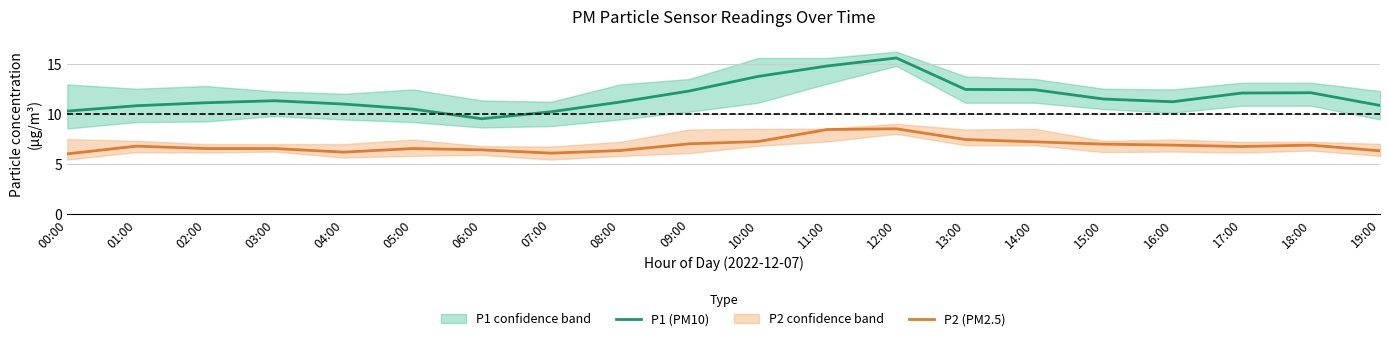

In P1 (PM10), how many points are higher than both neighbors (excluding endpoints)?

3